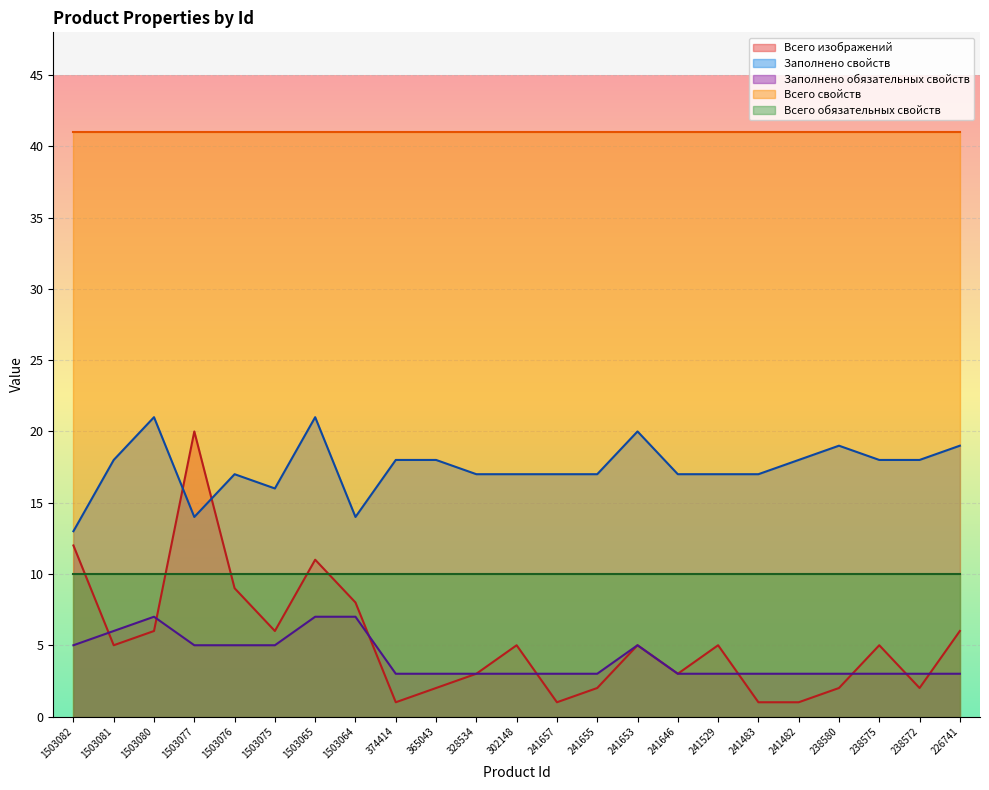

True or false: Всего изображений has more than 2 interior local peaks.

True